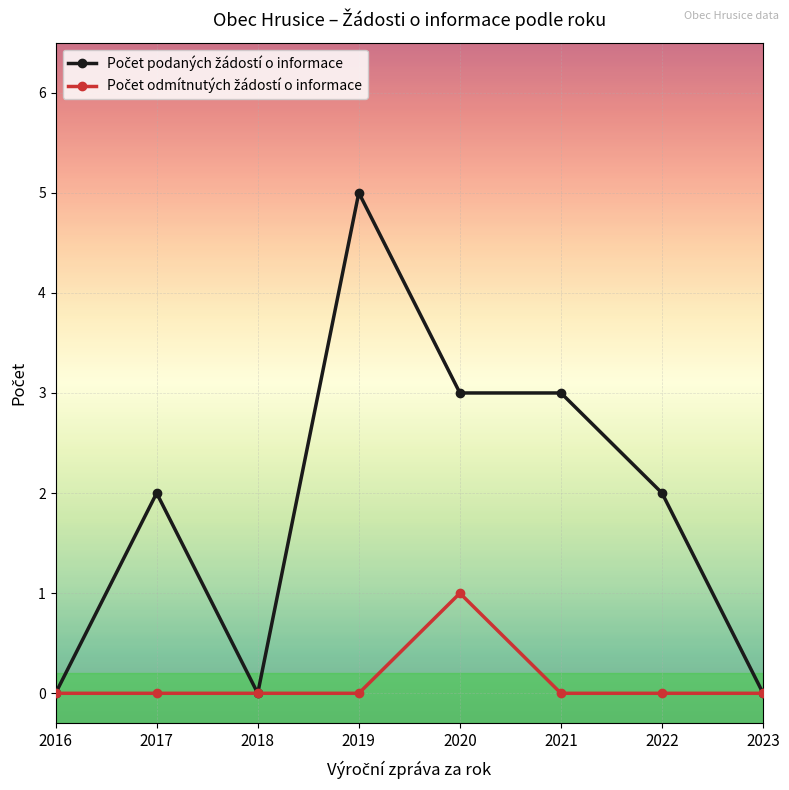

What is the total value across all series at 2019?

5